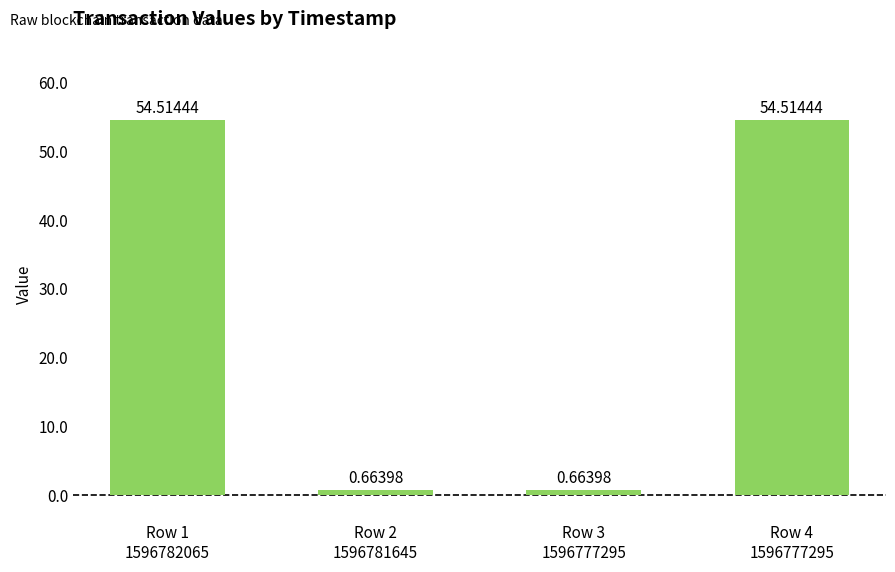

How many data points does each series have?

4